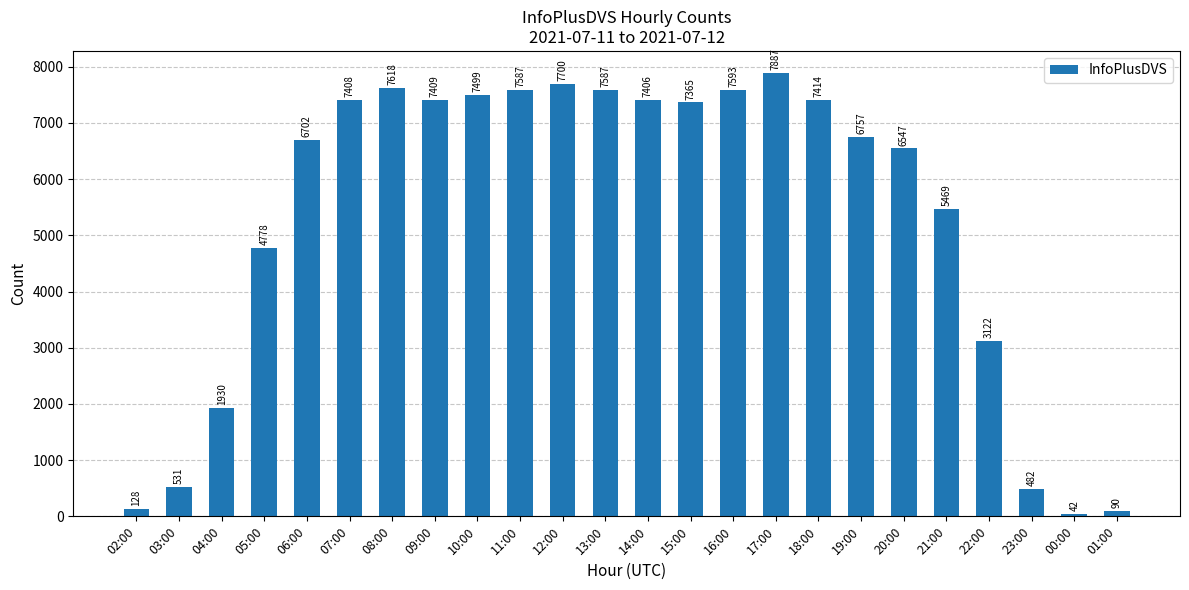

What is the change in value from 04:00 to 10:00?

+5569